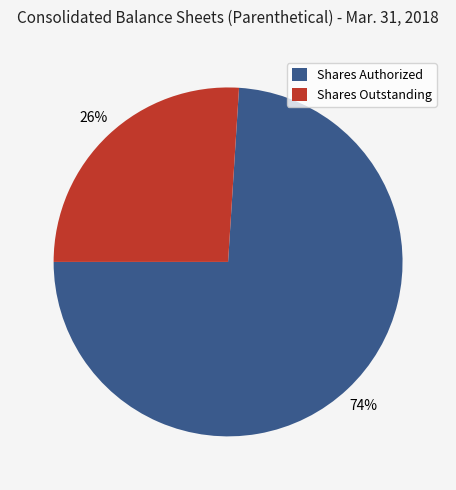

Which slice represents more than half of the pie?

Shares Authorized